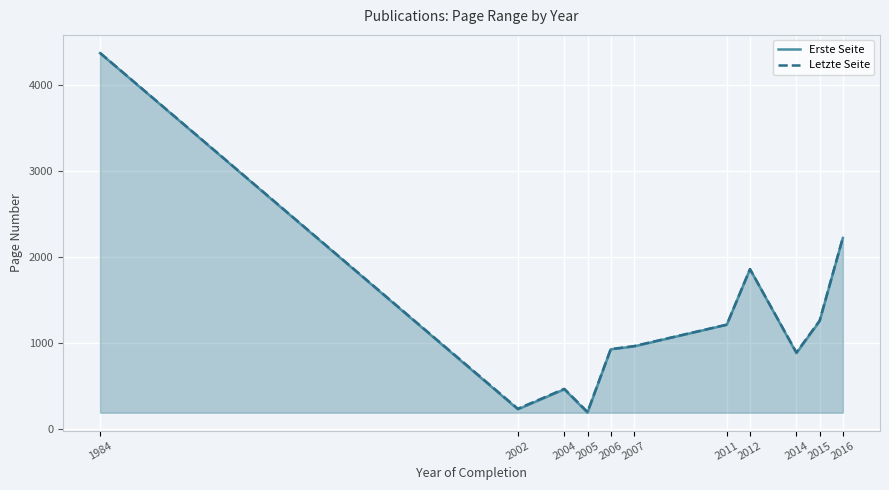

Does the chart display data point markers on the line(s)?

No